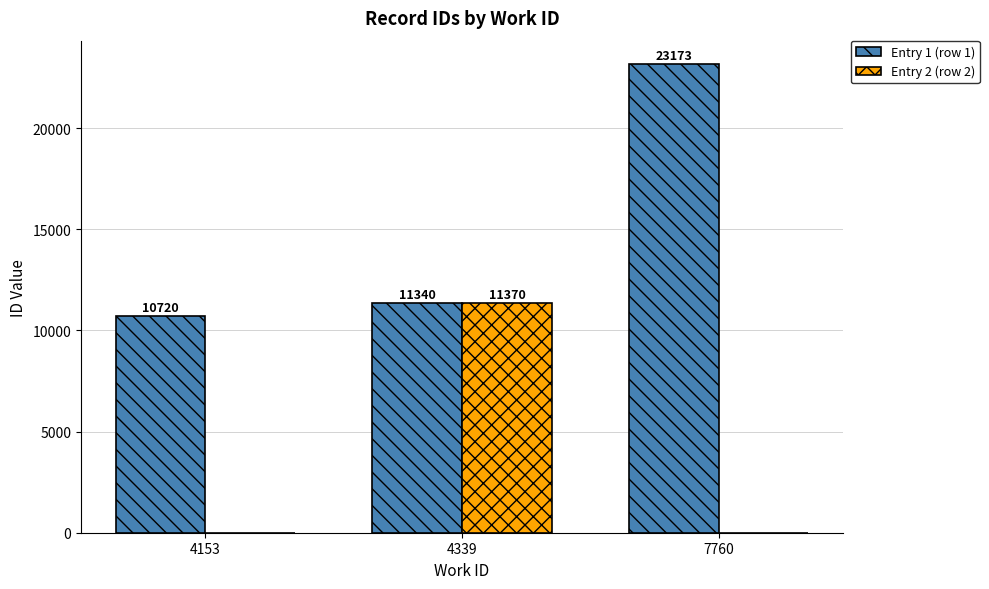

What is the highest value of the Entry 1 (row 1) series?

23173